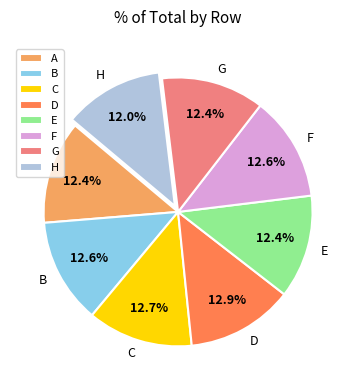

Do B and F together represent more than half of the pie?

No